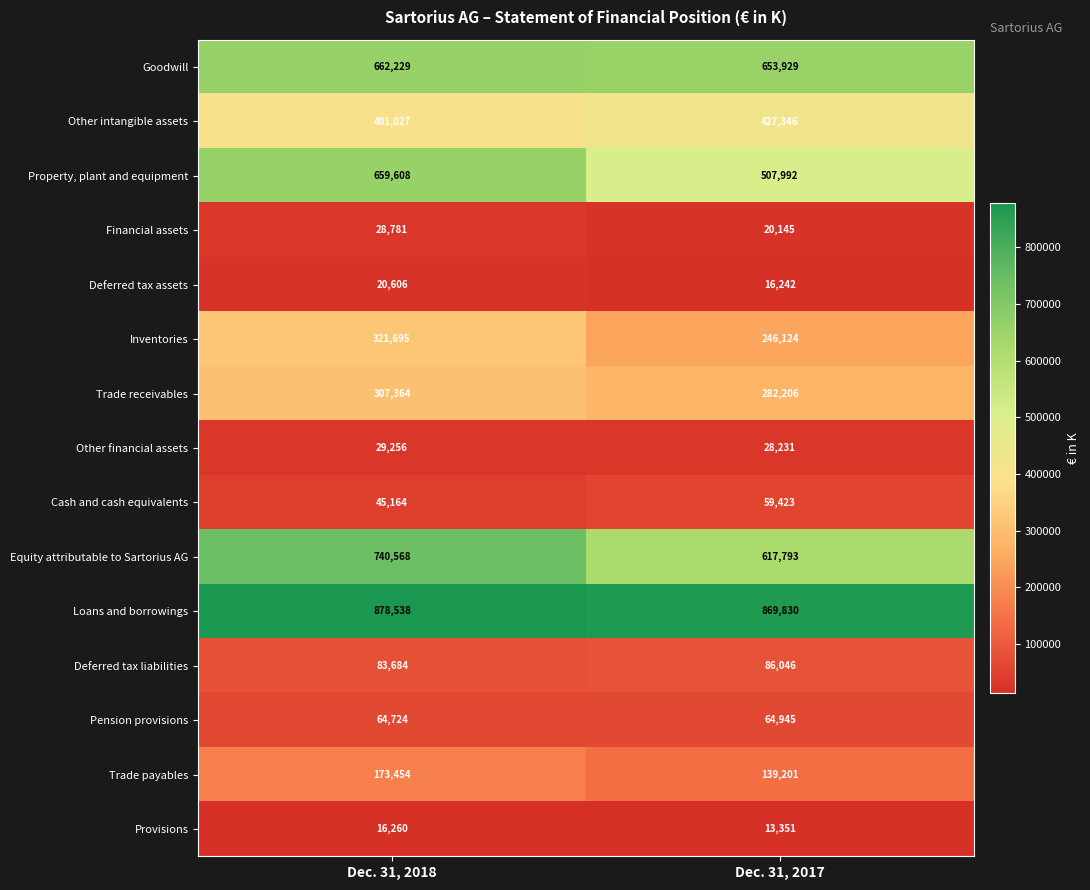

At Dec. 31, 2017, list the series in order from largest to smallest.

Loans and borrowings, Goodwill, Equity attributable to Sartorius AG, Property, plant and equipment, Other intangible assets, Trade receivables, Inventories, Trade payables, Deferred tax liabilities, Pension provisions, Cash and cash equivalents, Other financial assets, Financial assets, Deferred tax assets, Provisions